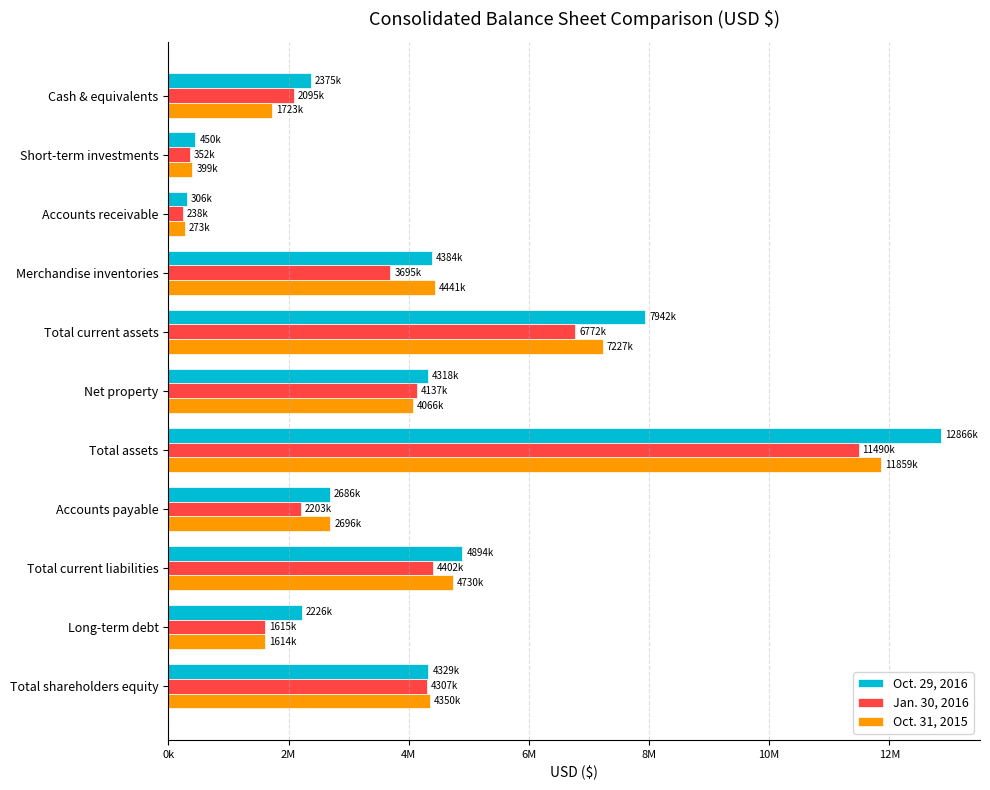

Which series has the largest total across all categories?

Oct. 29, 2016